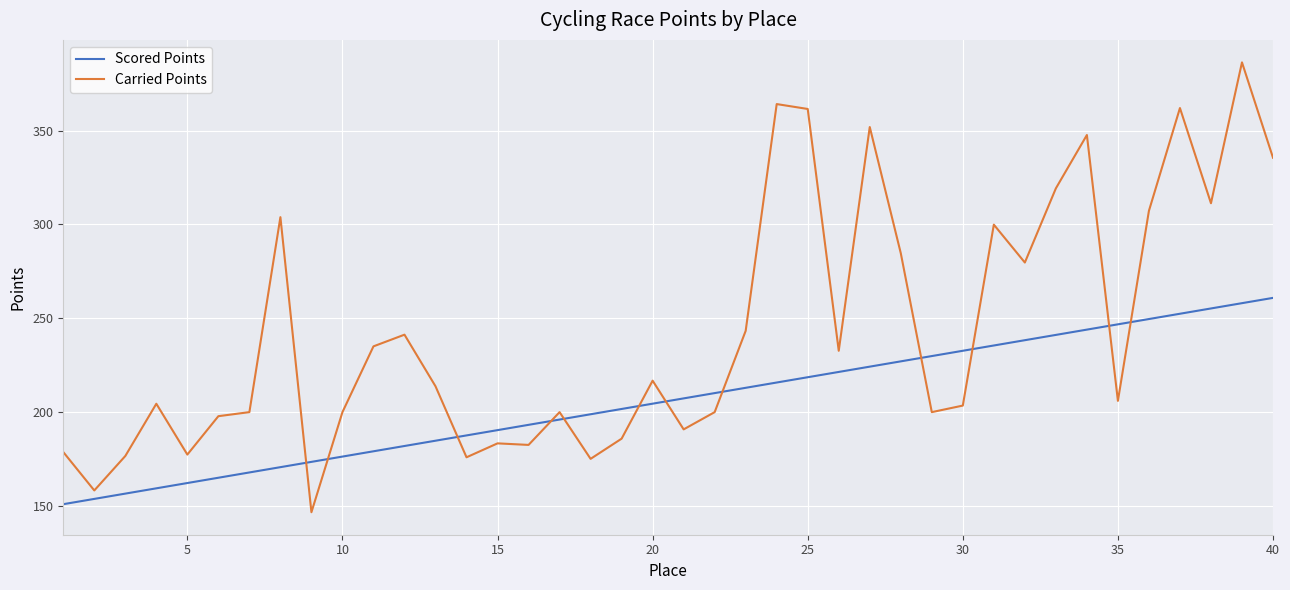

Which series has the widest spread of values?

Carried Points